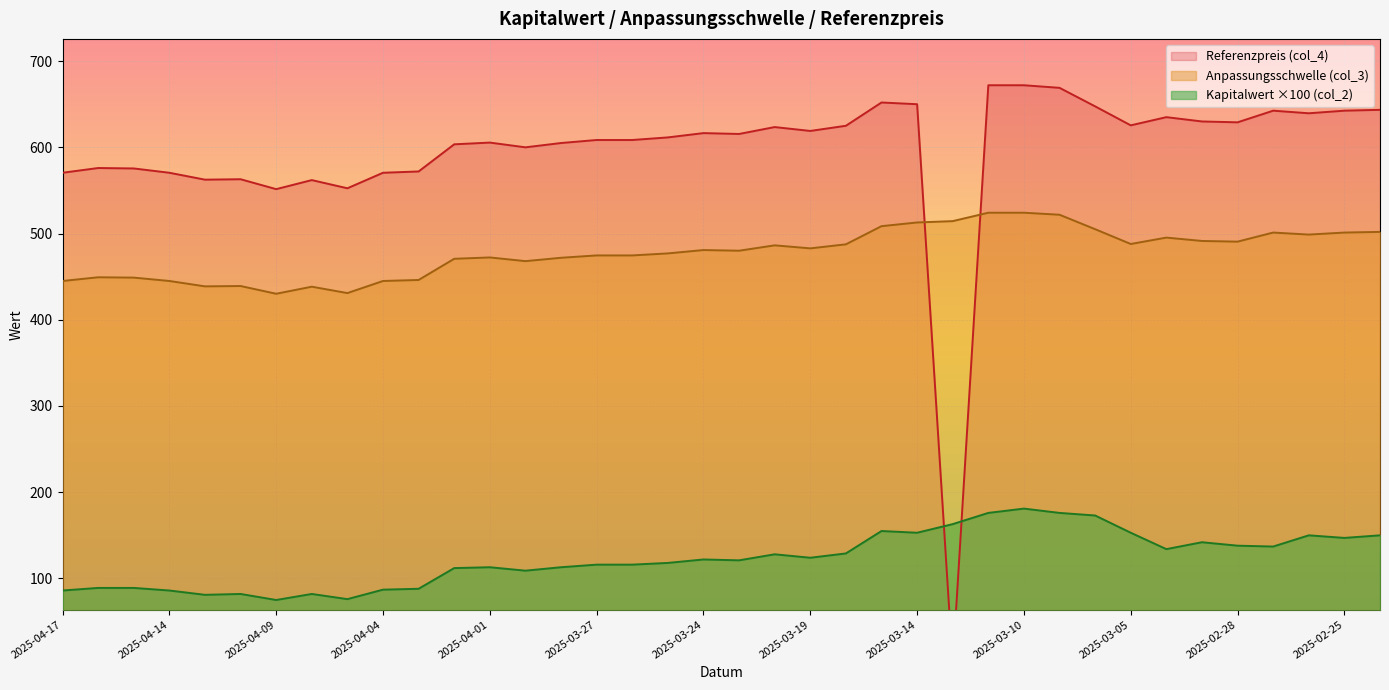

Reading left to right, transcribe all the data shown in this chart.

Anpassungsschwelle (col_3): 445.0	449.3	448.9	445.0	438.8	439.1	430.2	438.4	430.9	445.0	446.2	470.7	472.3	468.0	471.9	474.6	474.6	477.0	480.9	480.1	486.3	482.8	487.5	508.6	512.9	514.4	524.2	524.2	521.8	505.1	487.9	495.3	491.4	490.6	501.1	498.8	501.1	501.9
Referenzpreis (col_4): 570.5	576.0	575.5	570.5	562.5	563.0	551.5	562.0	552.5	570.5	572.0	603.5	605.5	600.0	605.0	608.5	608.5	611.5	616.5	615.5	623.5	619.0	625.0	652.0	650.0	0.0	672.0	672.0	669.0	647.5	625.5	635.0	630.0	629.0	642.5	639.5	642.5	643.5
Kapitalwert (col_2): 86.0	89.0	89.0	86.0	81.0	82.0	75.0	82.0	76.0	87.0	88.0	112.0	113.0	109.0	113.0	116.0	116.0	118.0	122.0	121.0	128.0	124.0	129.0	155.0	153.0	163.0	176.0	181.0	176.0	173.0	153.0	134.0	142.0	138.0	137.0	150.0	147.0	150.0